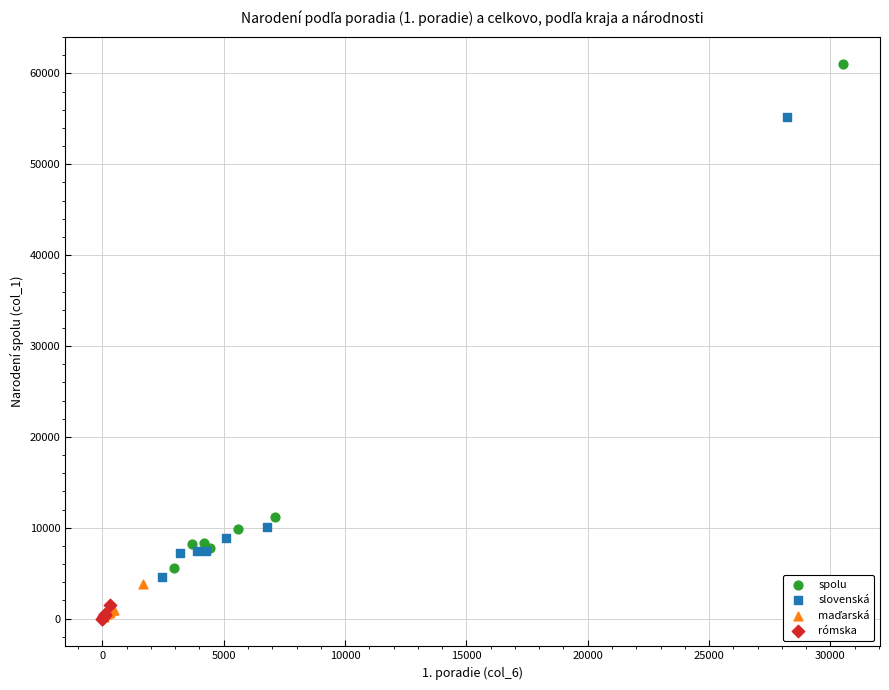

Which series has the largest Y range (max minus min)?

spolu